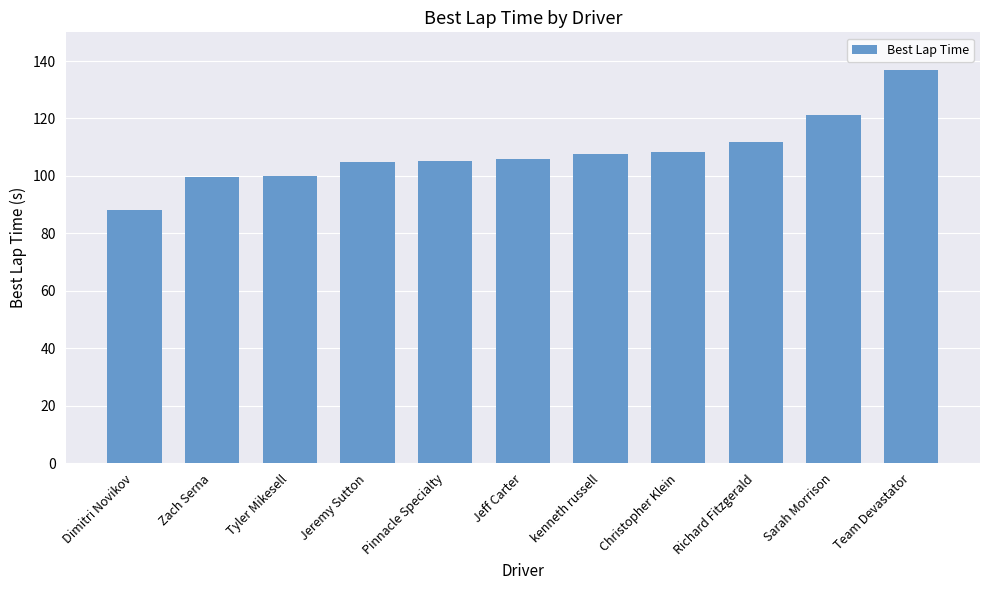

Are the bars horizontal?

No